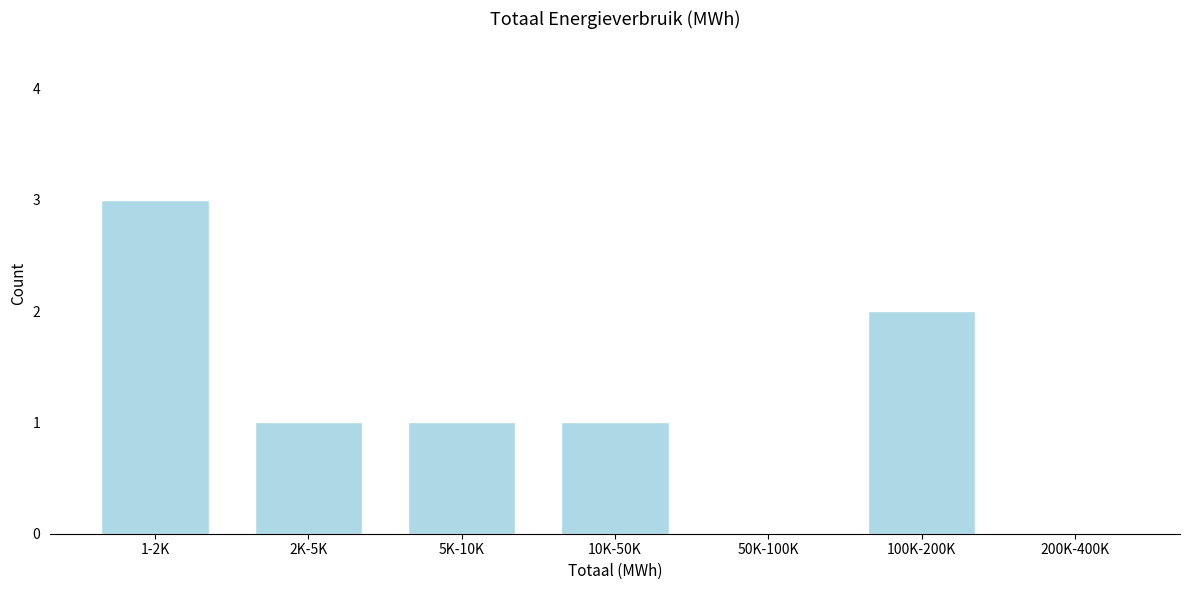

Reading left to right, list all the values displayed in this chart.

1-2K=3	2K-5K=1	5K-10K=1	10K-50K=1	50K-100K=0	100K-200K=2	200K-400K=0